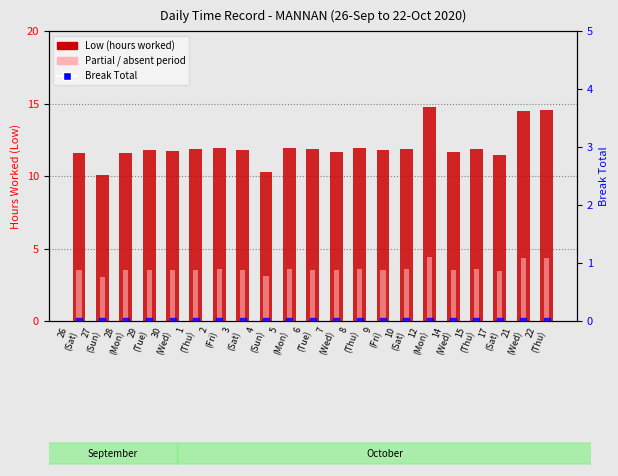

What is the total value across all series at 2
(Fri)?

11.9